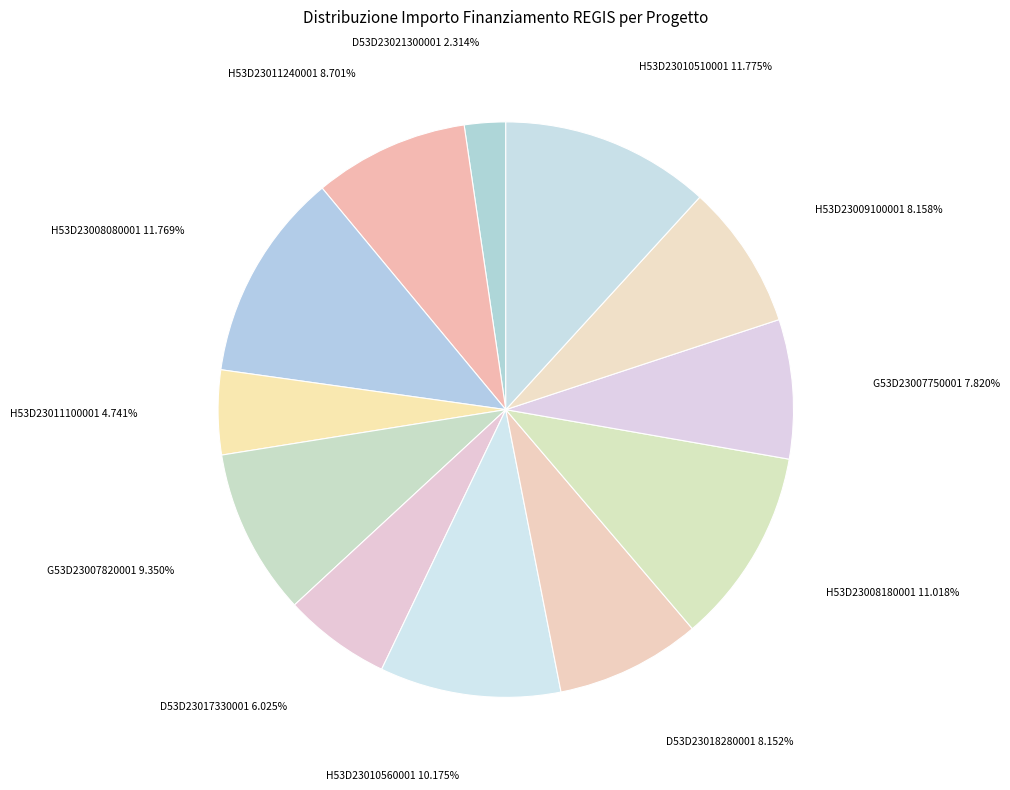

What is the smallest slice in the pie chart?

D53D23021300001